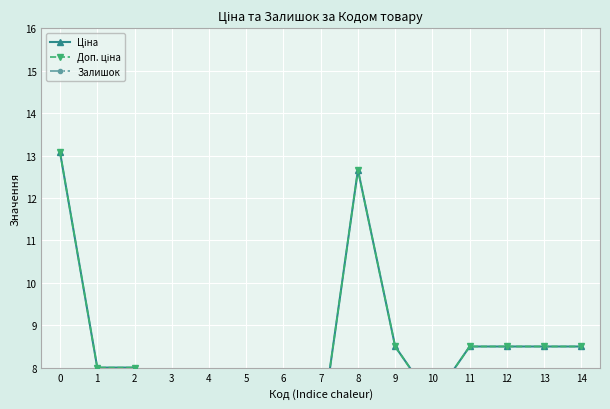

Rank the categories by Доп. ціна value from highest to lowest.

0, 8, 9, 11, 12, 13, 14, 1, 2, 10, 3, 4, 5, 6, 7